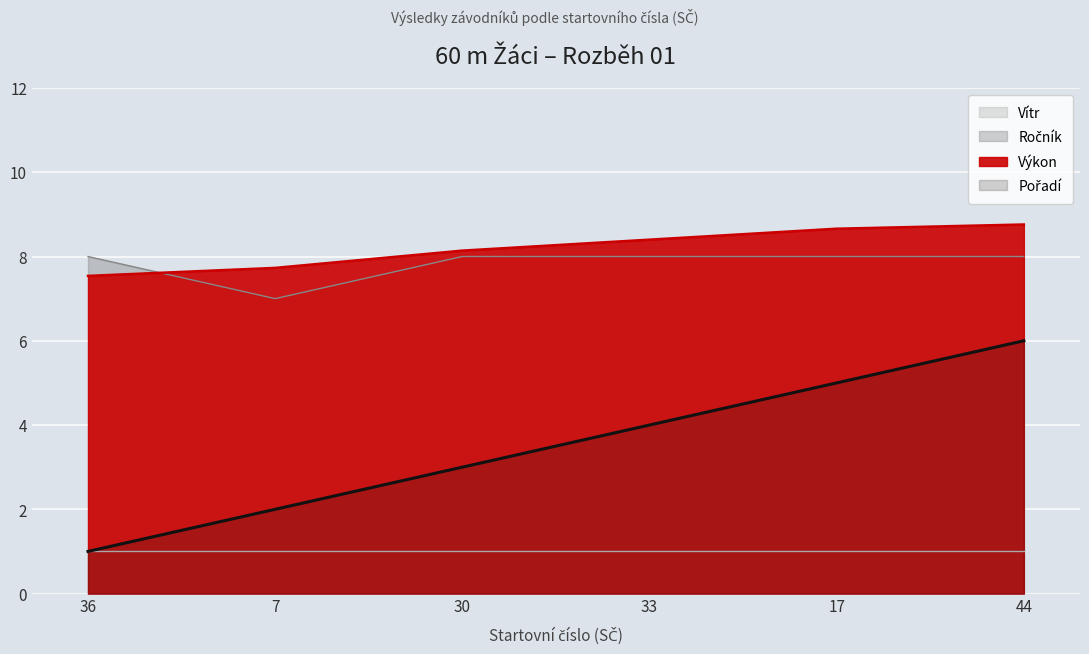

At how many categories does at least one series exceed 6?

6